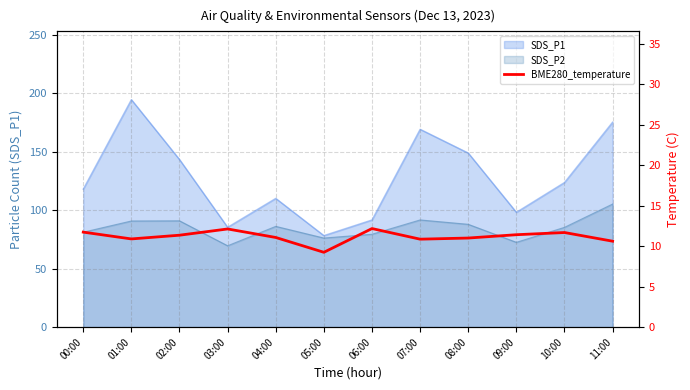

What is the approximate value at 10:00?

11.7